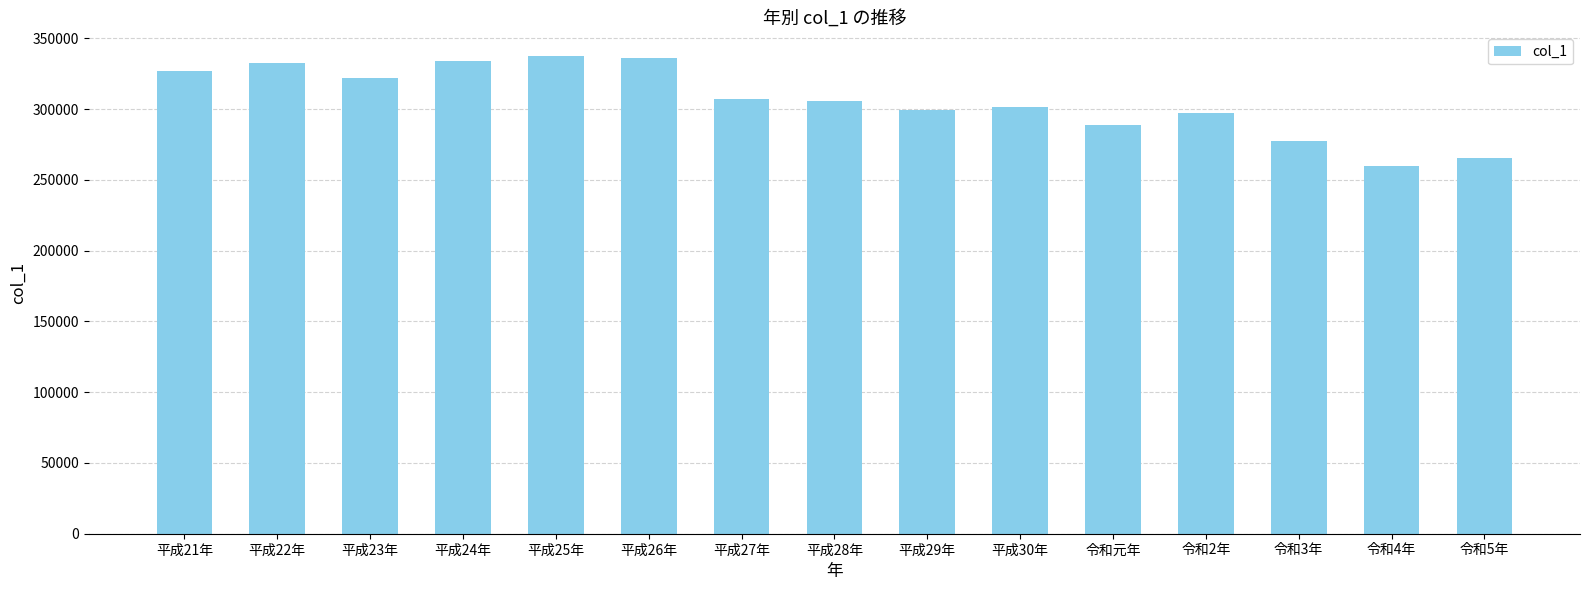

What is the minimum value shown in the chart?

259500